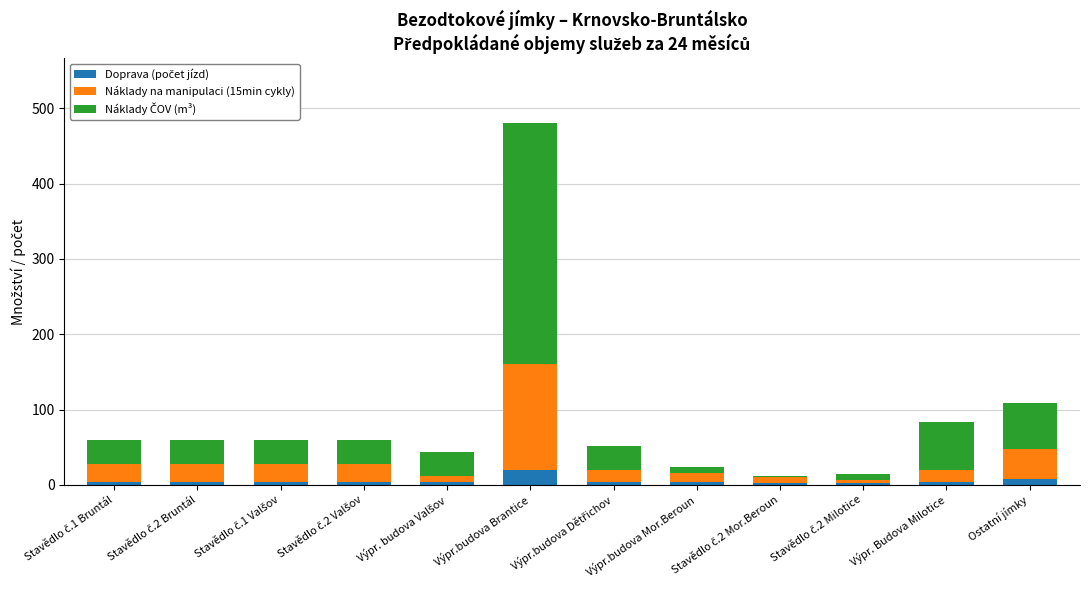

How many bars are there in total?

12